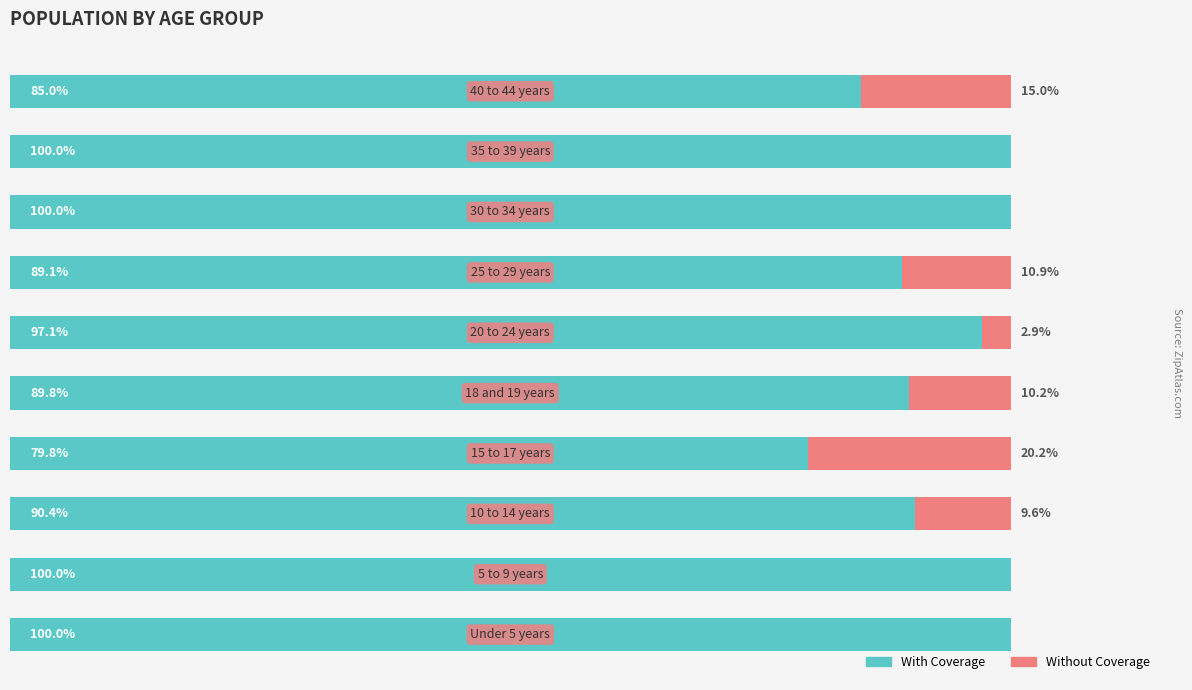

What are all the series names shown in the legend?

With Coverage, Without Coverage